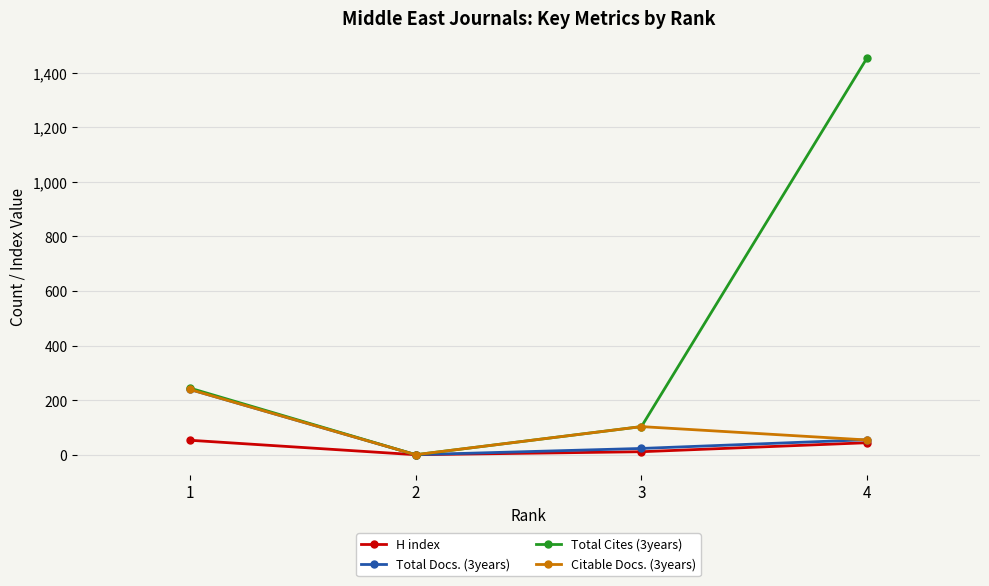

Reading left to right, transcribe all the data shown in this chart.

H index: 1=53	2=0	3=11	4=44
Total Docs. (3years): 1=239	2=0	3=23	4=55
Total Cites (3years): 1=244	2=0	3=103	4=1454
Citable Docs. (3years): 1=239	2=0	3=103	4=54